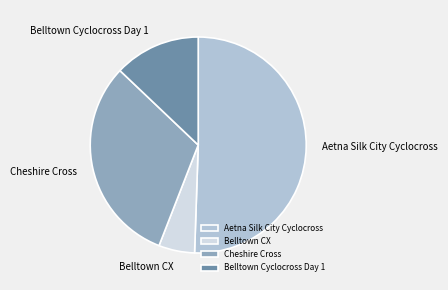

Do Aetna Silk City Cyclocross and Belltown Cyclocross Day 1 together represent more than half of the pie?

Yes